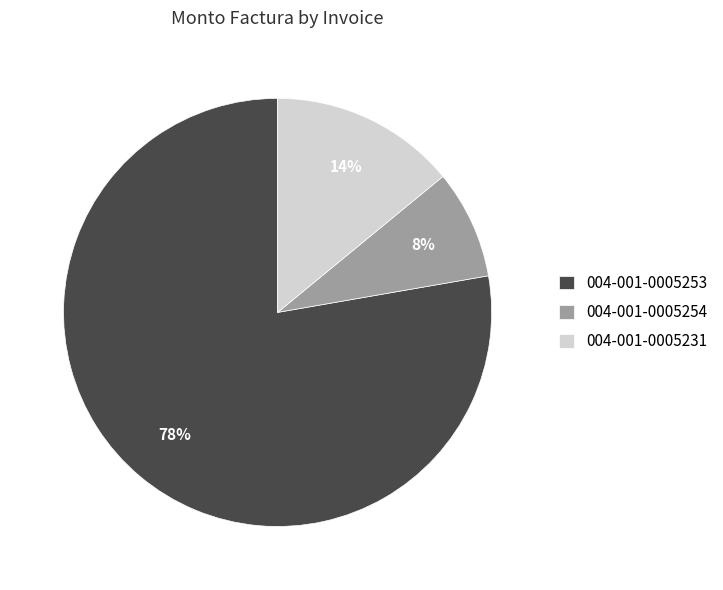

Does 004-001-0005253 represent more than half of the total?

Yes